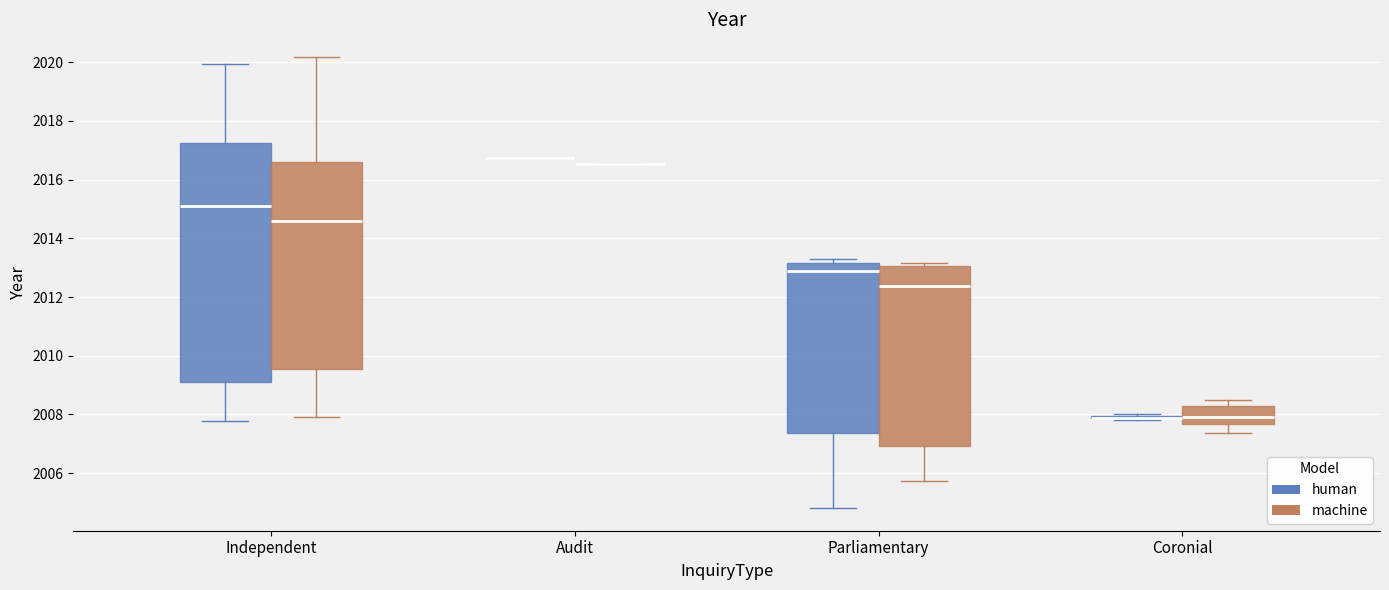

Reading left to right, transcribe this box plot: for each box, give where its median line is, the range the box spans, and where its two whiskers end, as read against the y-axis. The values are not printed on the chart, so give them approximately, as read against the axis.

Independent (human): median 2015.0, box 2009.2 to 2017.2, whiskers 2007.8 to 2020.0
Independent (machine): median 2014.6, box 2009.6 to 2016.6, whiskers 2008.0 to 2020.2
Audit (human): box collapsed to a line at 2016.8, whiskers 2016.8 to 2016.8
Audit (machine): box collapsed to a line at 2016.6, whiskers 2016.6 to 2016.6
Parliamentary (human): median 2012.8, box 2007.4 to 2013.2, whiskers 2004.8 to 2013.2 (just above the box's upper edge)
Parliamentary (machine): median 2012.4, box 2007.0 to 2013.0, whiskers 2005.8 to 2013.2
Coronial (human): box collapsed to a line at 2007.8, whiskers 2007.8 to 2008.0
Coronial (machine): median 2008.0, box 2007.6 to 2008.2, whiskers 2007.4 to 2008.4